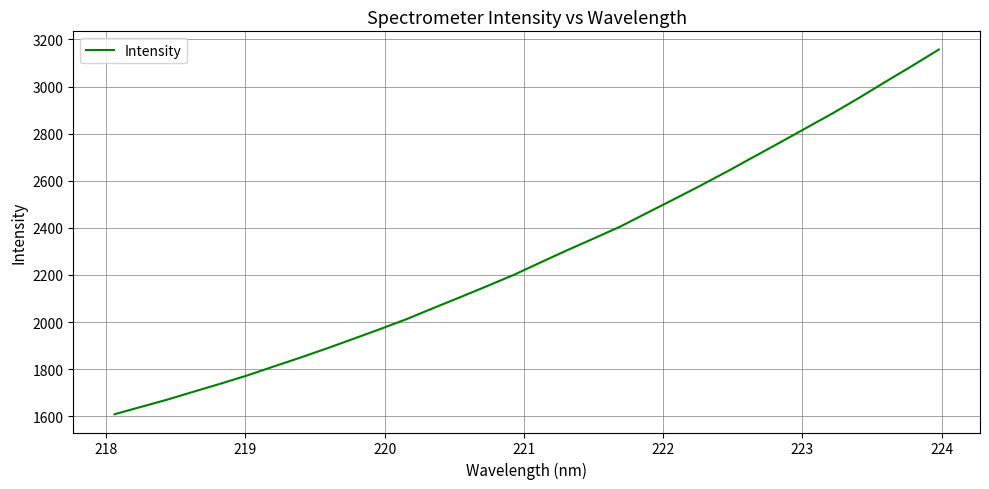

What is the smallest value displayed?

1608.6